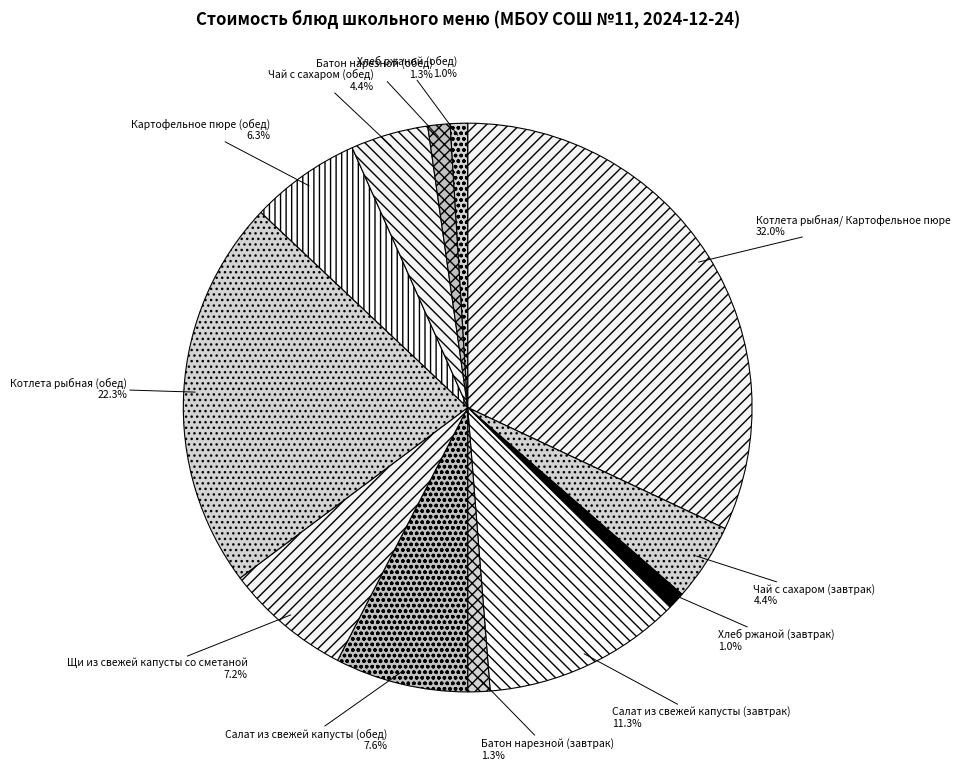

To the nearest percent, what percentage of the pie is Батон нарезной (обед)?

1%